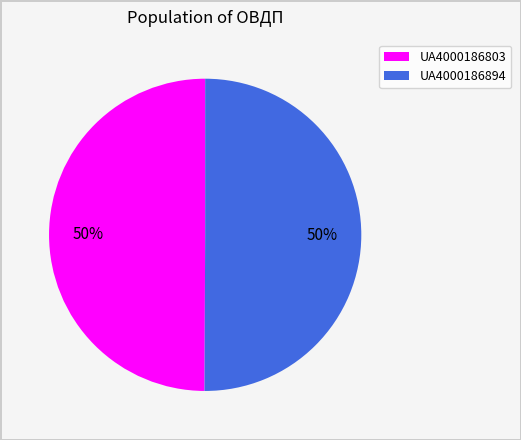

Do UA4000186803 and UA4000186894 together represent more than half of the pie?

Yes